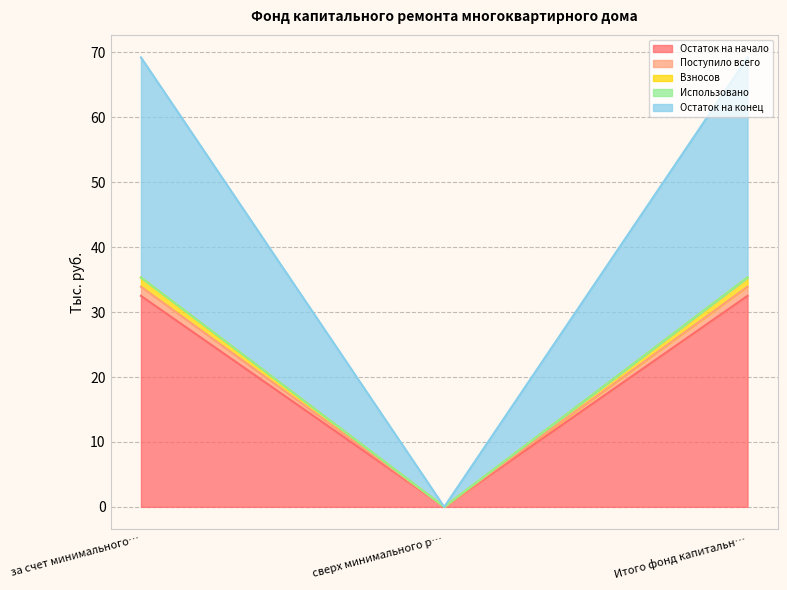

How many values in Поступило всего are above zero?

2